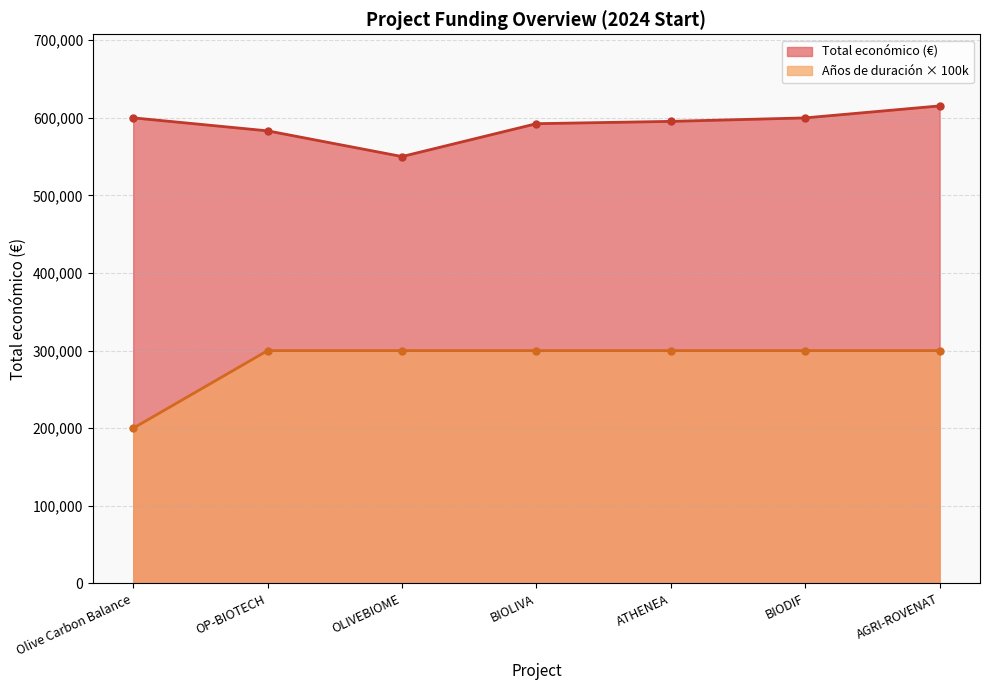

What is the approximate value of Total económico (€) at ATHENEA, to the nearest 10?

595440